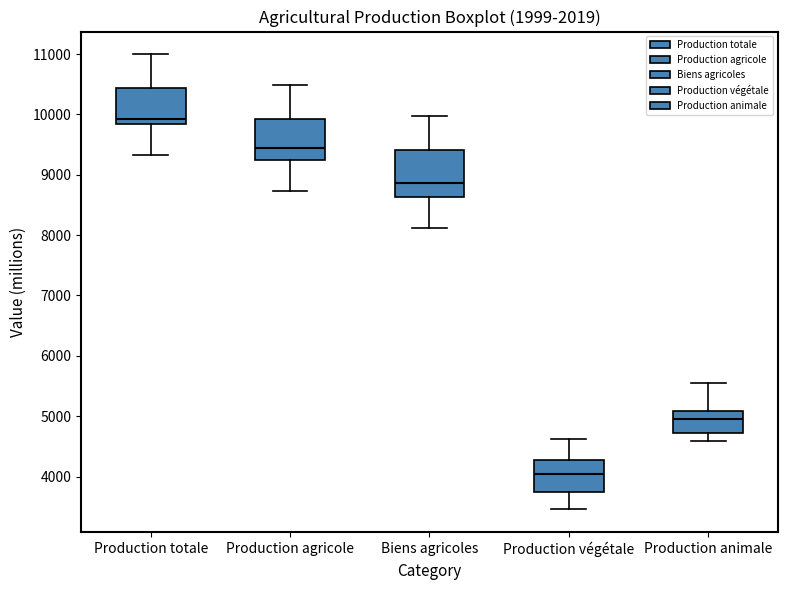

Reading left to right, transcribe this box plot: for each box, give where its median line is, the range the box spans, and where its two whiskers end, as read against the y-axis. The values are not printed on the chart, so give them approximately, as read against the axis.

Production totale: median 9900, box 9800 to 10400, whiskers 9300 to 11000
Production agricole: median 9400, box 9200 to 9900, whiskers 8700 to 10500
Biens agricoles: median 8900, box 8600 to 9400, whiskers 8100 to 10000
Production végétale: median 4000, box 3700 to 4300, whiskers 3500 to 4600
Production animale: median 5000, box 4700 to 5100, whiskers 4600 to 5500